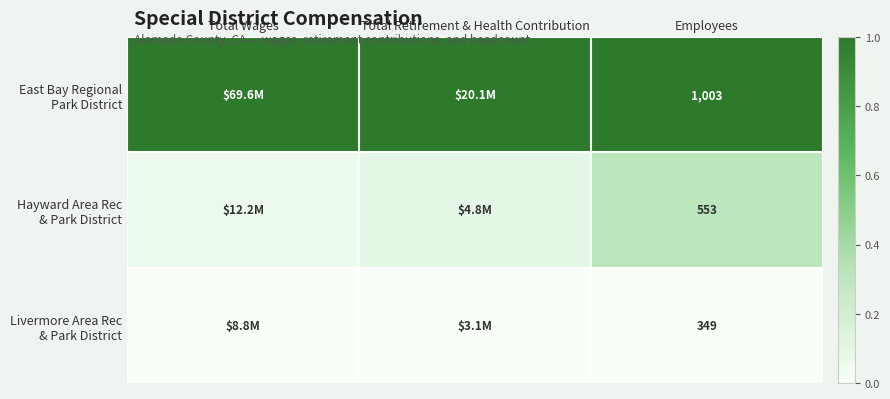

Which has a higher value, Total Retirement & Health Contribution or Employees?

Total Retirement & Health Contribution